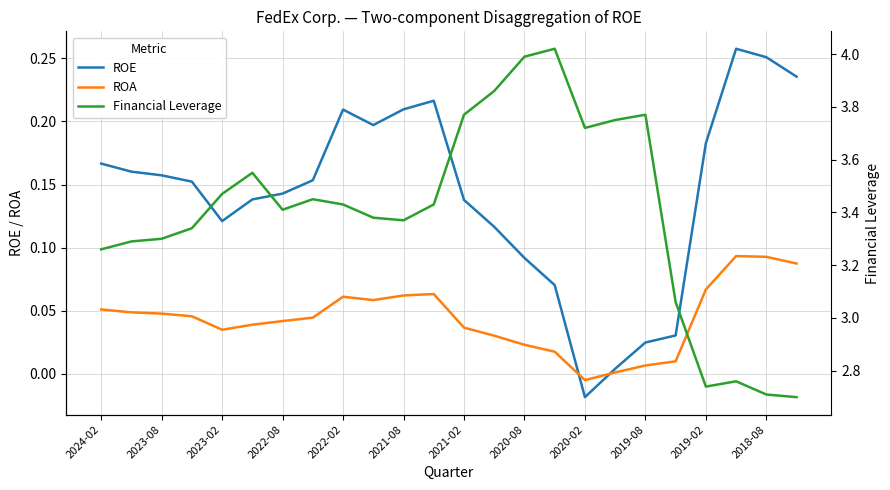

Does the chart display data point markers on the line(s)?

No